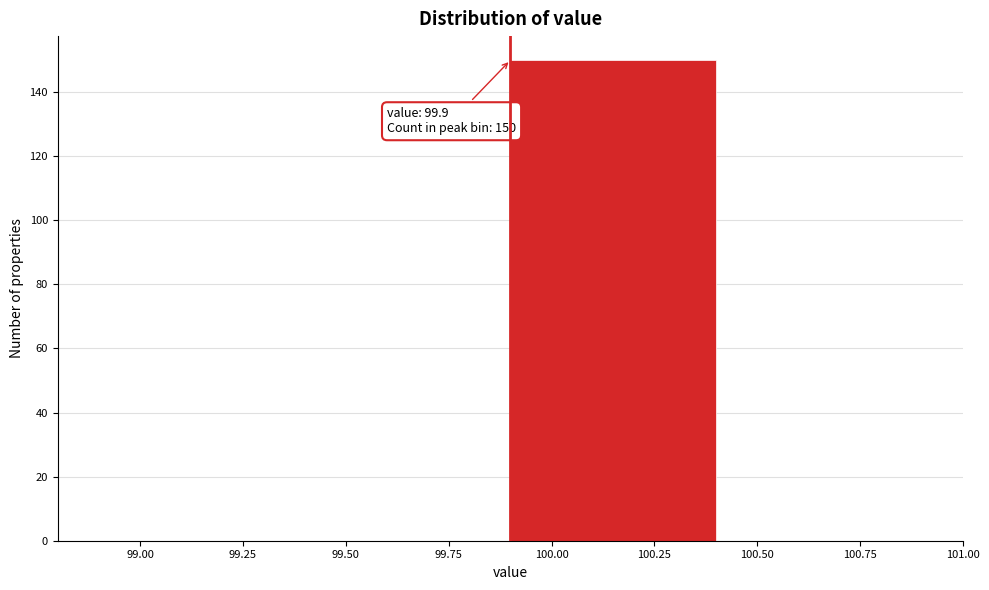

Which range on the x-axis has the tallest bar?

99.9 to 100.4